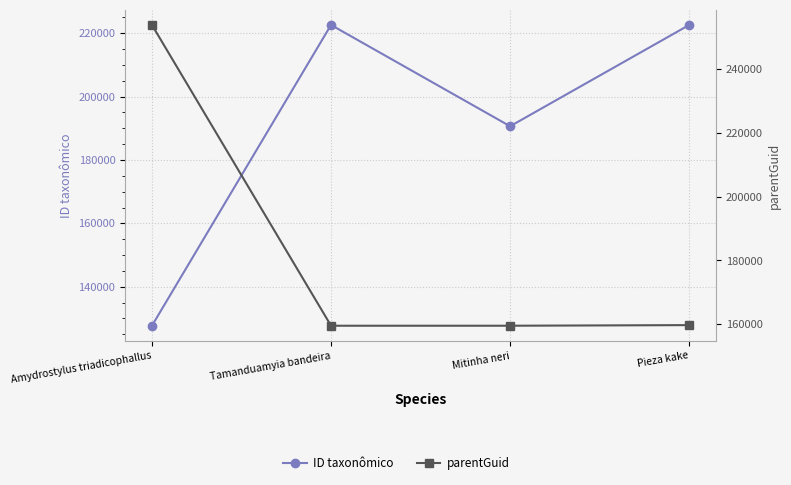

Reading left to right, list all the values displayed in this chart.

ID taxonômico: 127713	222584	190632	222577
parentGuid: 253705	159549	159552	159743